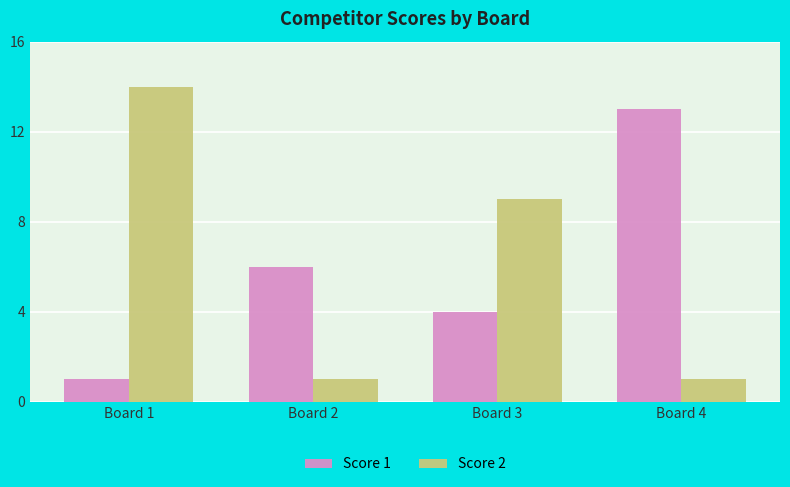

What is the minimum value for Score 2?

1